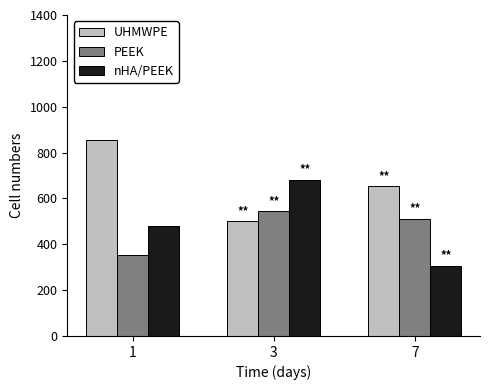

Reading left to right, list all the values displayed in this chart.

UHMWPE: 1=853	3=500	7=652
PEEK: 1=351	3=544	7=511
nHA/PEEK: 1=480	3=682	7=305